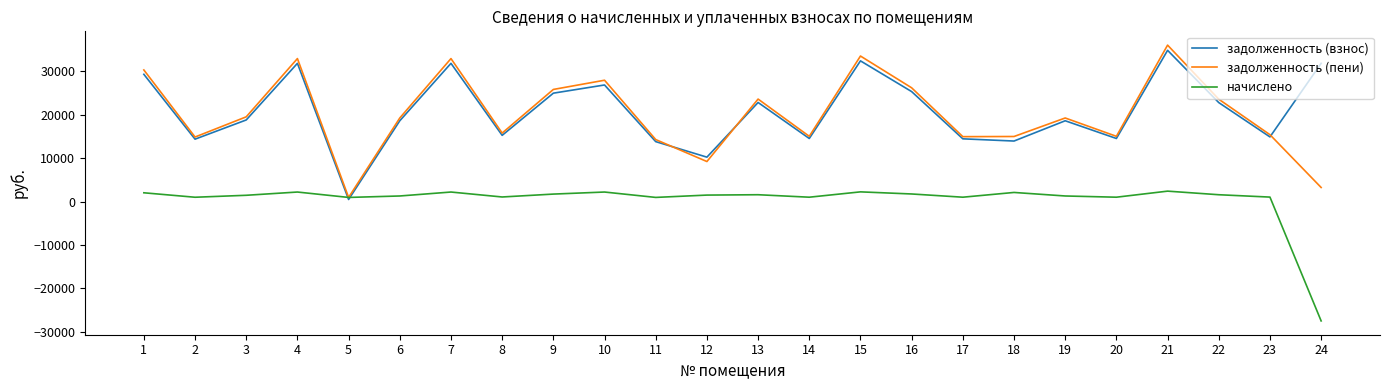

Between 13 and 23, which series saw the biggest shift?

задолженность (пени)